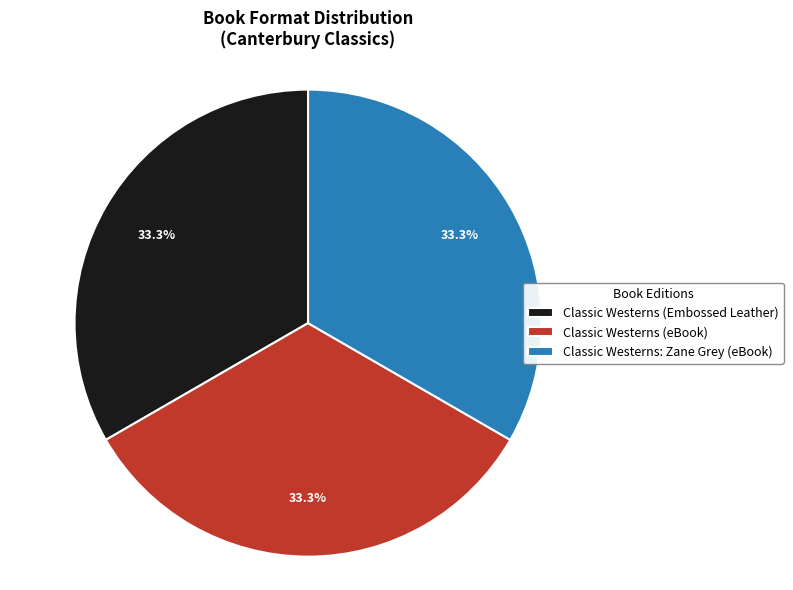

Do Classic Westerns (eBook) and Classic Westerns: Zane Grey (eBook) together represent more than half of the pie?

Yes